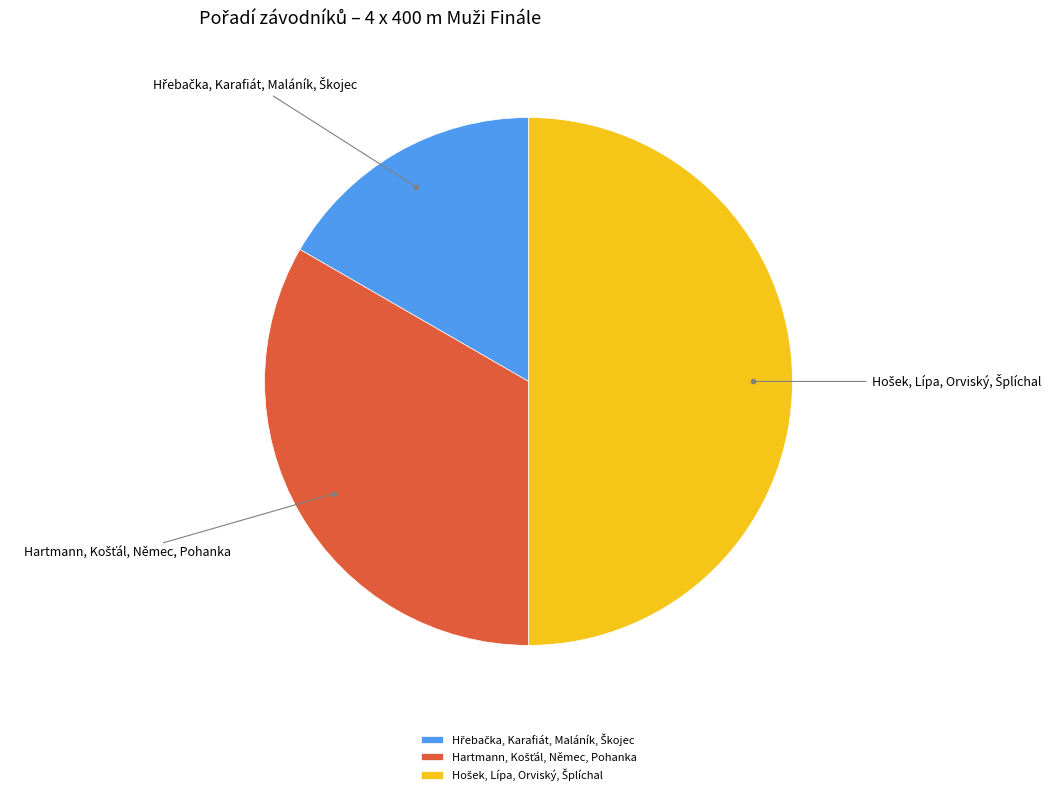

Count the number of slices in the pie.

3